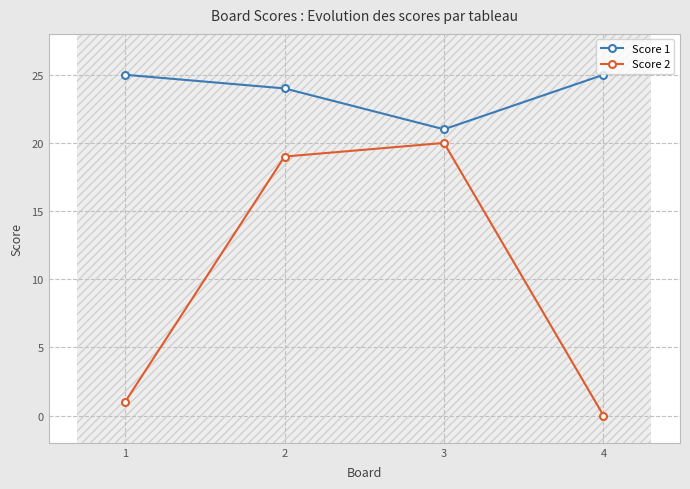

Rank the series by their maximum value, from lowest to highest.

Score 2, Score 1